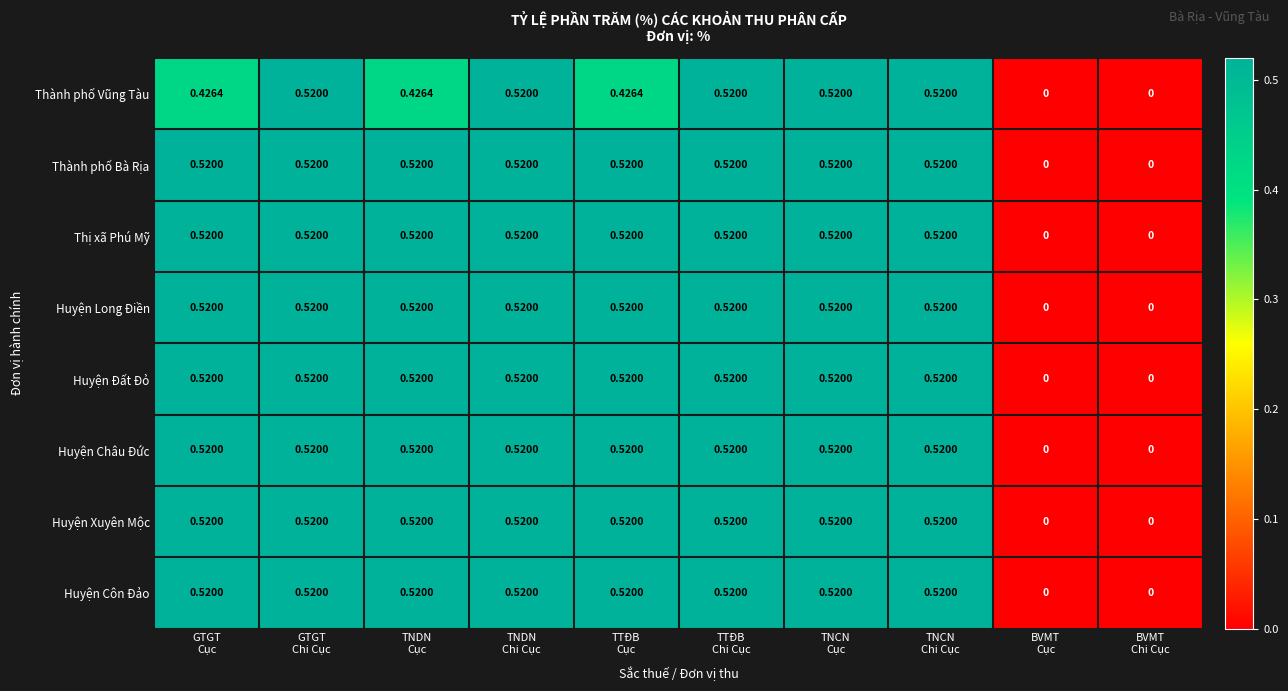

How many positive values does the Thành phố Bà Rịa series have?

8